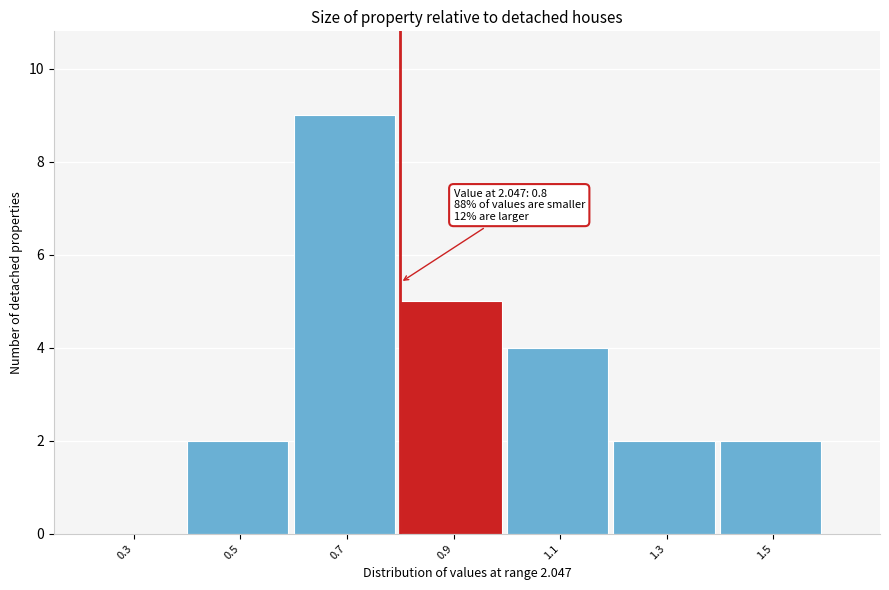

Which range on the x-axis has the tallest bar?

0.6 to 0.8